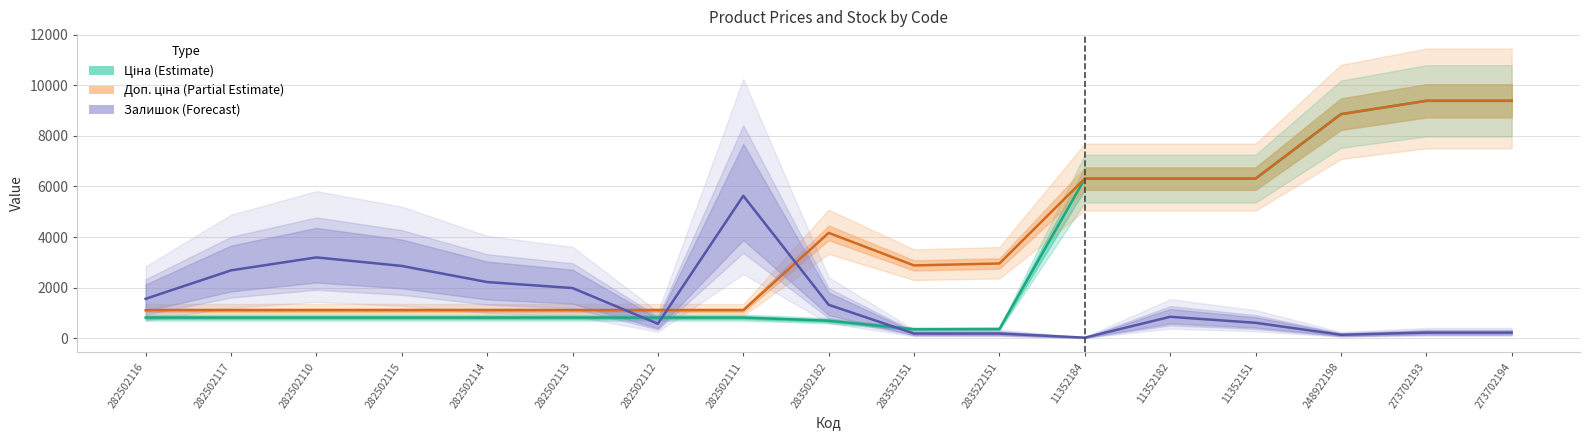

How many lines are shown in the chart?

3